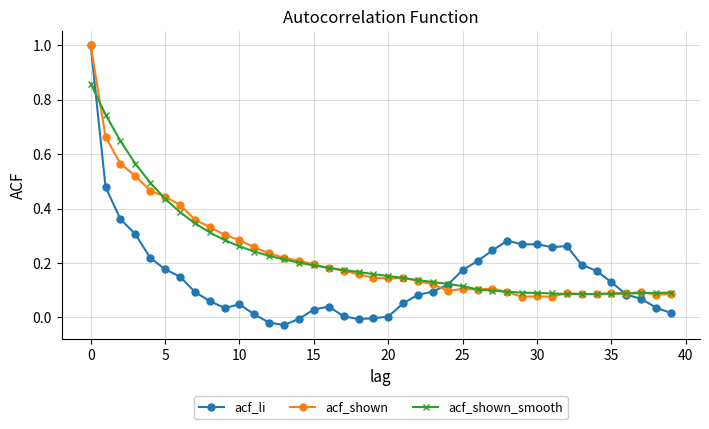

True or false: acf_li has more than 0 points higher than both neighbors.

True